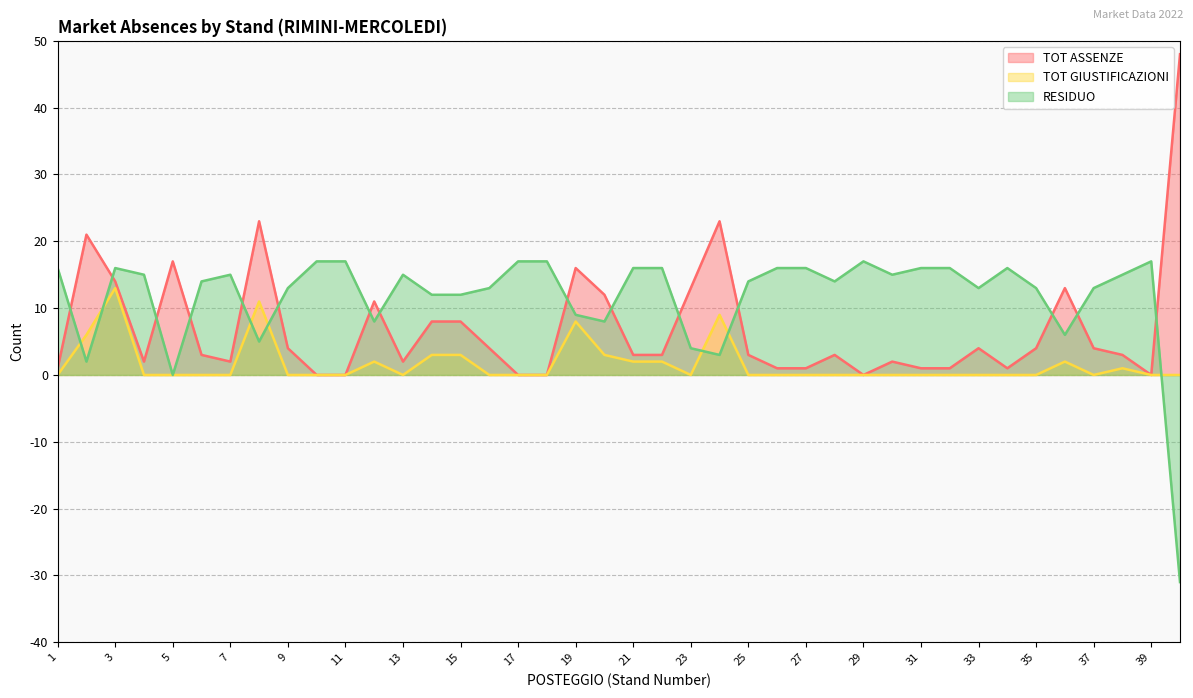

At which category is the sum across all series the highest?

3